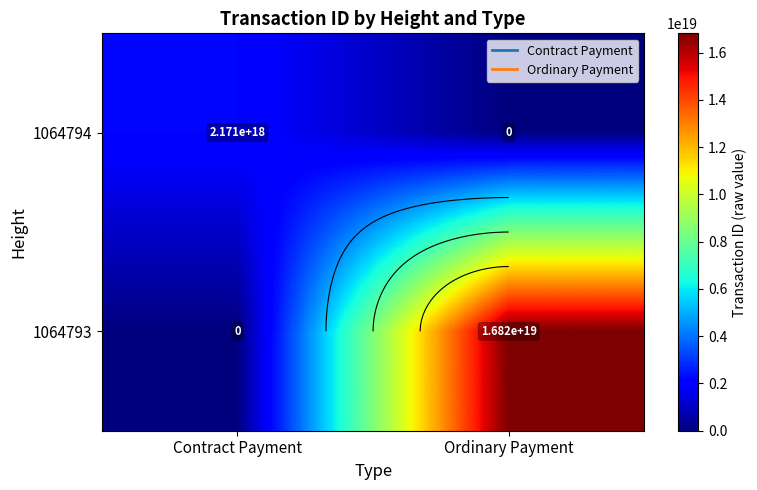

What is the highest value of the 1064794 series?

2171339437483505664